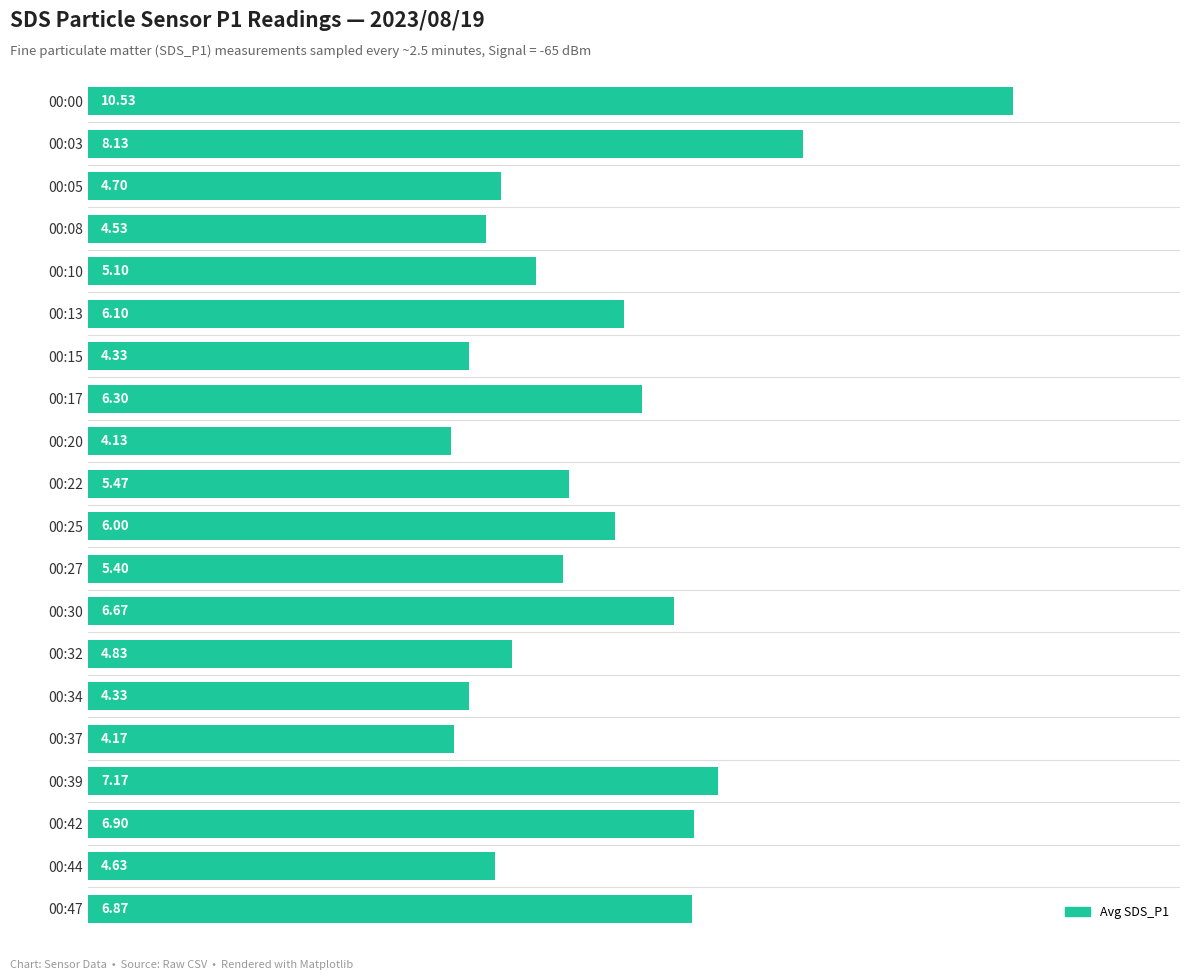

What is the sum of the values at 00:20 and 00:25?

10.1